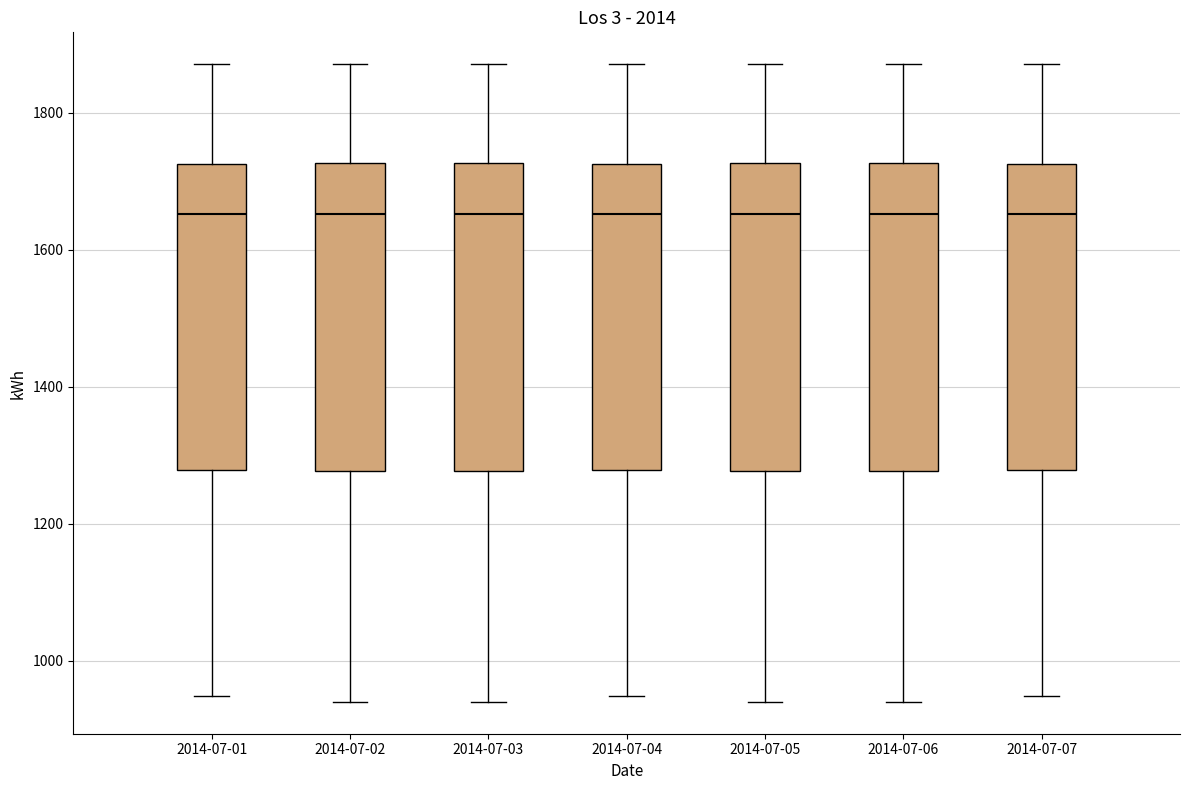

Reading left to right, transcribe this box plot: for each box, give where its median line is, the range the box spans, and where its two whiskers end, as read against the y-axis. The values are not printed on the chart, so give them approximately, as read against the axis.

2014-07-01: median 1660, box 1280 to 1720, whiskers 940 to 1880
2014-07-02: median 1660, box 1280 to 1720, whiskers 940 to 1880
2014-07-03: median 1660, box 1280 to 1720, whiskers 940 to 1880
2014-07-04: median 1660, box 1280 to 1720, whiskers 940 to 1880
2014-07-05: median 1660, box 1280 to 1720, whiskers 940 to 1880
2014-07-06: median 1660, box 1280 to 1720, whiskers 940 to 1880
2014-07-07: median 1660, box 1280 to 1720, whiskers 940 to 1880